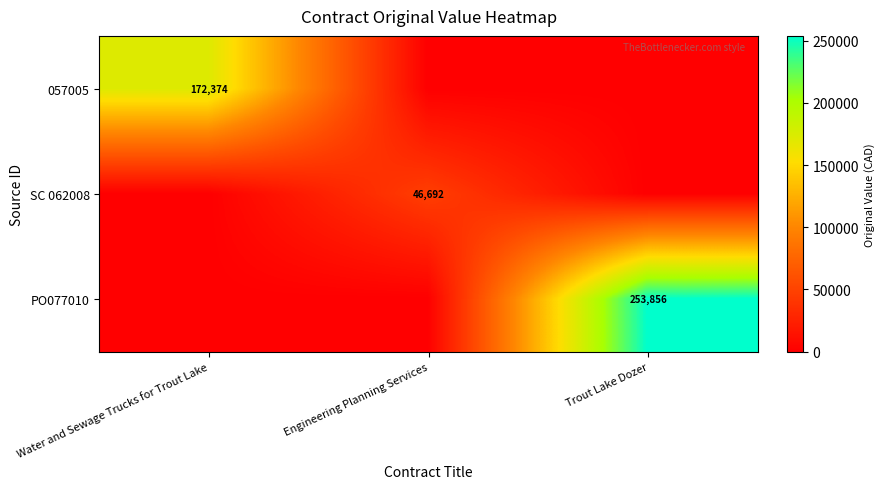

Is it true that SC 062008 equals 20232 at Engineering Planning Services?

False